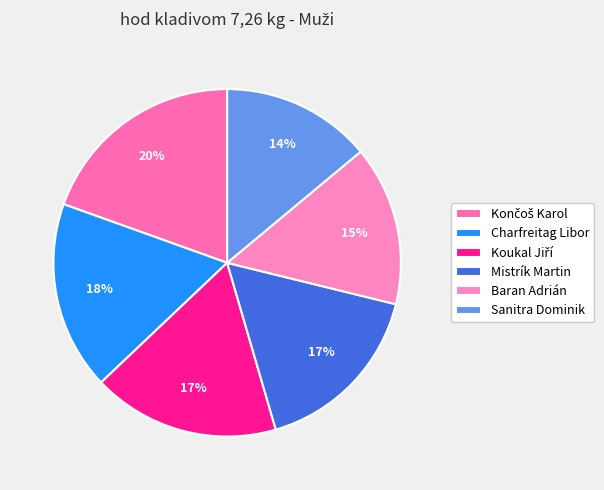

Do Sanitra Dominik and Charfreitag Libor together represent more than half of the pie?

No